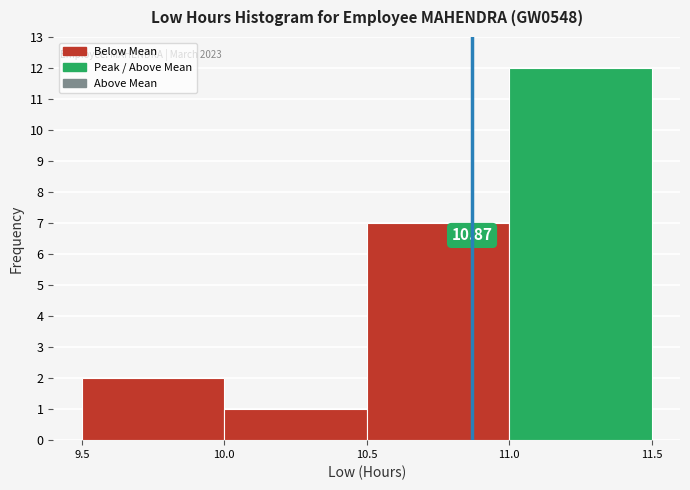

Over which range of the x-axis is the bar tallest?

11.0 to 11.5